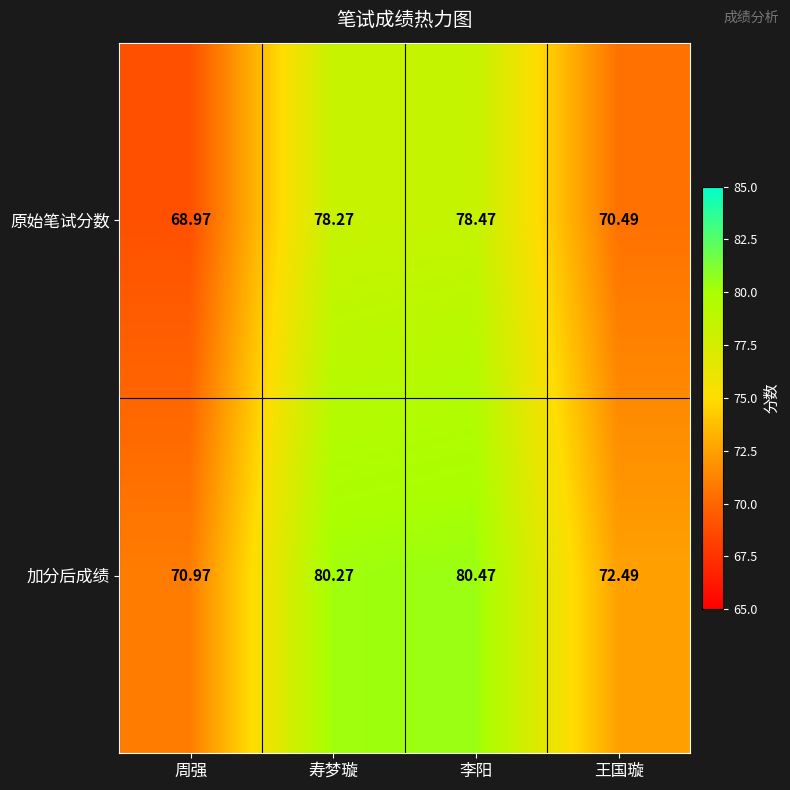

List the series in order of their overall mean, lowest first.

原始笔试分数, 加分后成绩